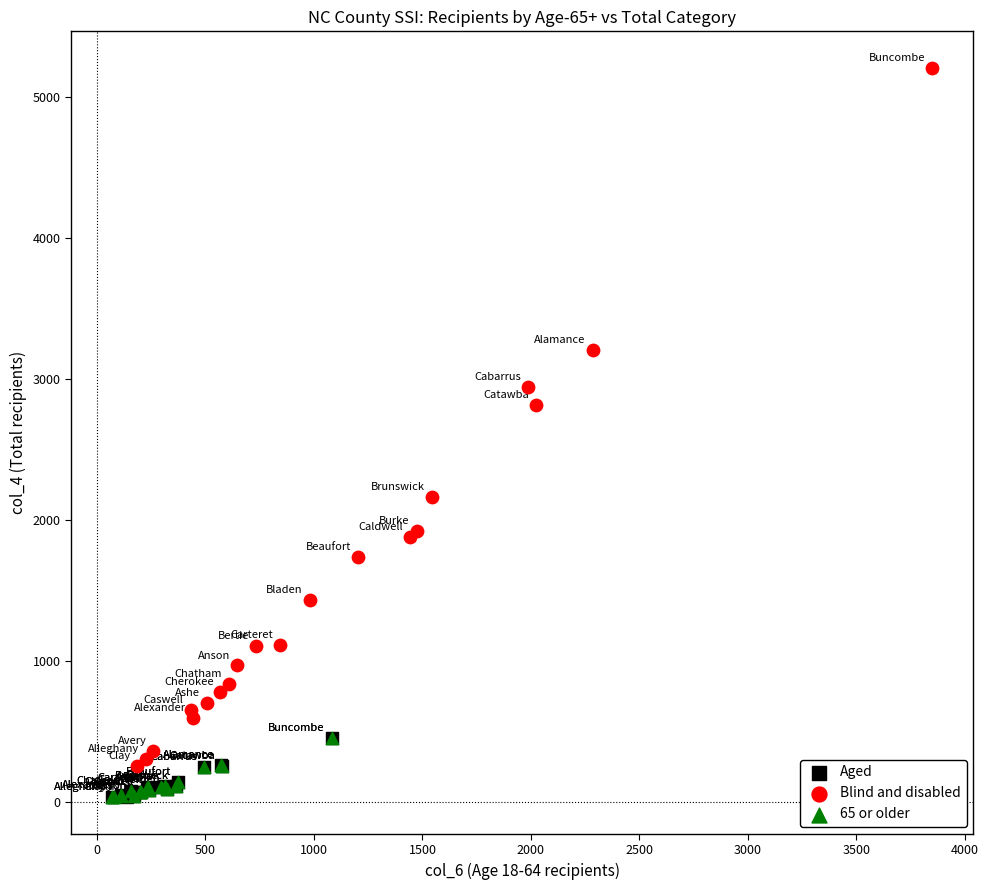

Which series contains the highest Y value?

Blind and disabled